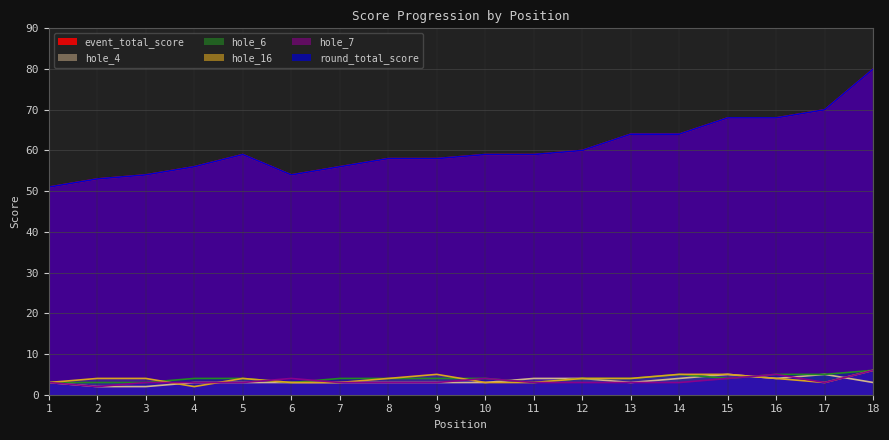

Where is hole_7 nearest to the value 4?

6